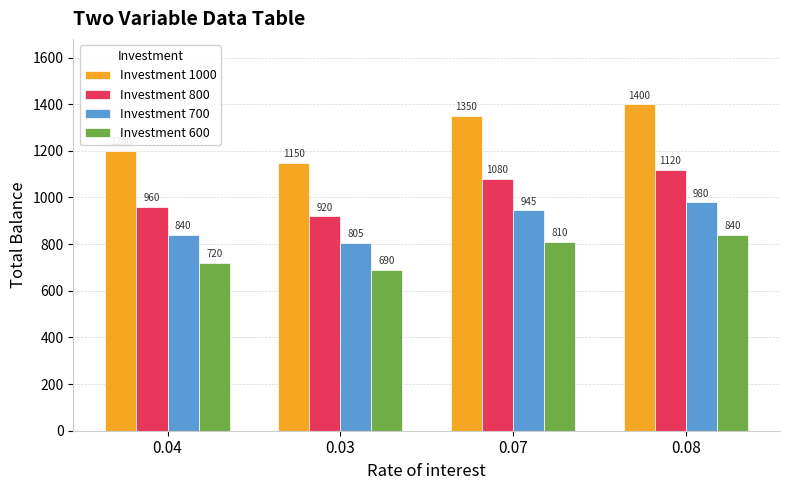

Read the Investment 600 value at 0.04.

720